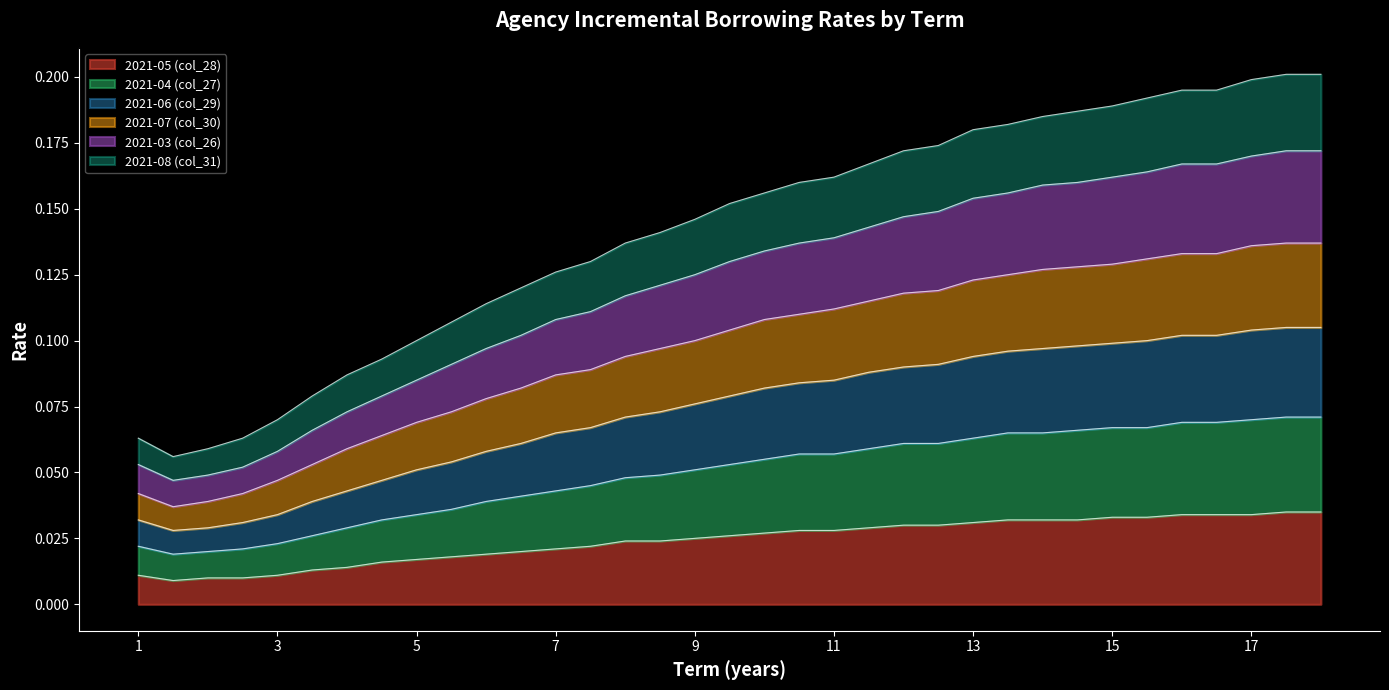

True or false: 2021-08 (col_31) and 2021-05 (col_28) intersect in this chart.

False